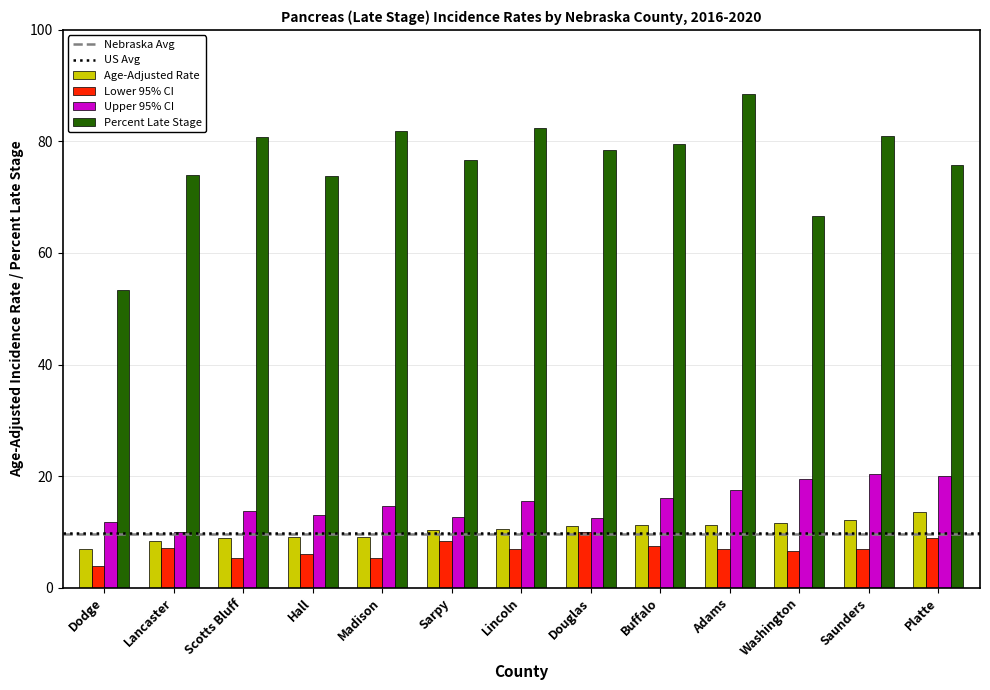

What is the total value across all series at Madison?

110.8